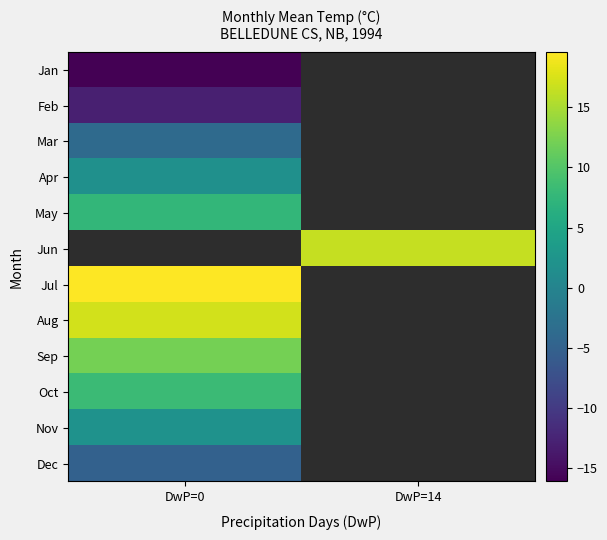

How many data points does each series have?

2